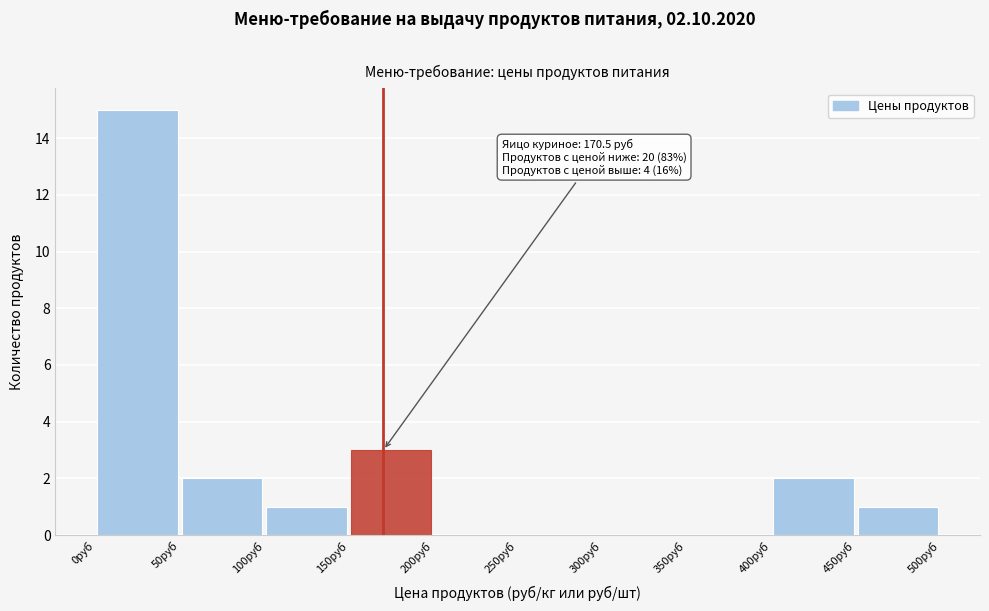

Which range on the x-axis has the tallest bar?

0 to 50